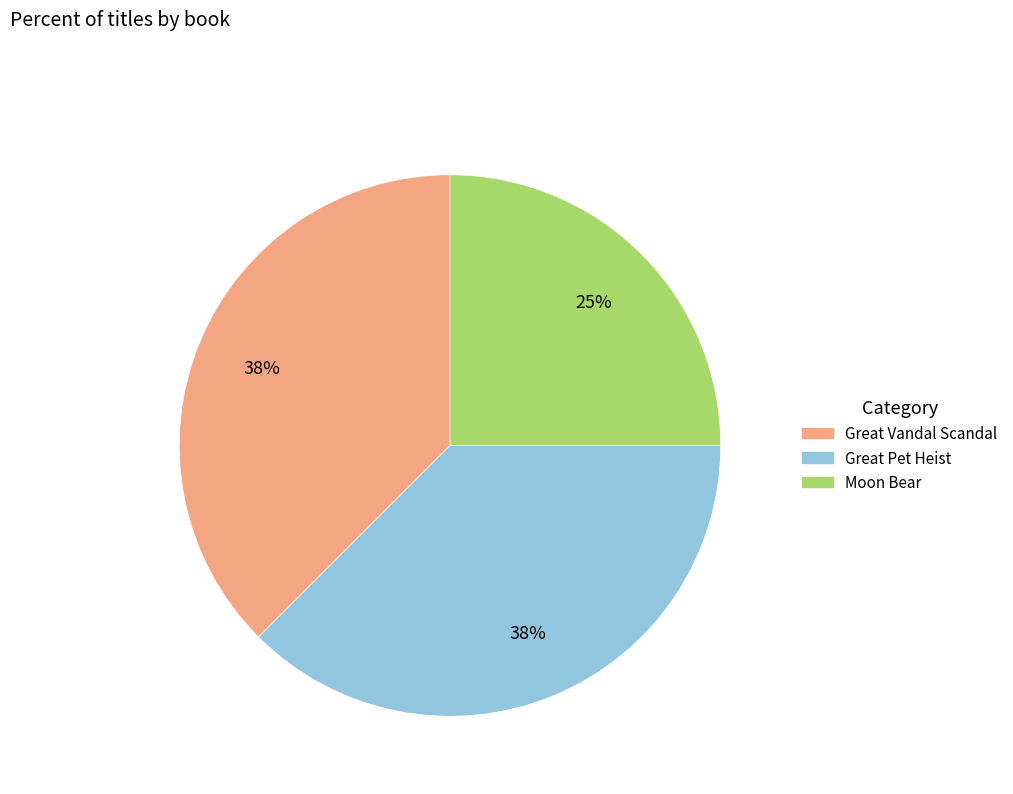

Is it true that Great Vandal Scandal is 38% of the pie?

True